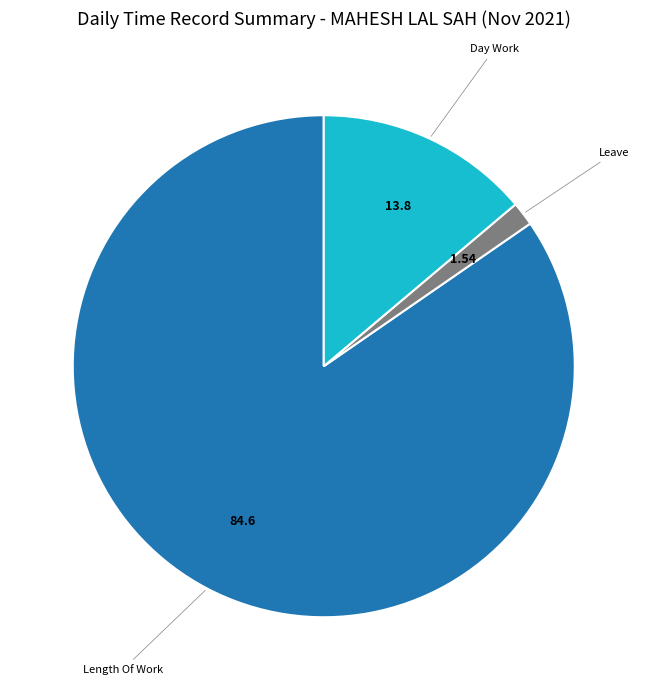

Does any single category account for the majority?

Yes